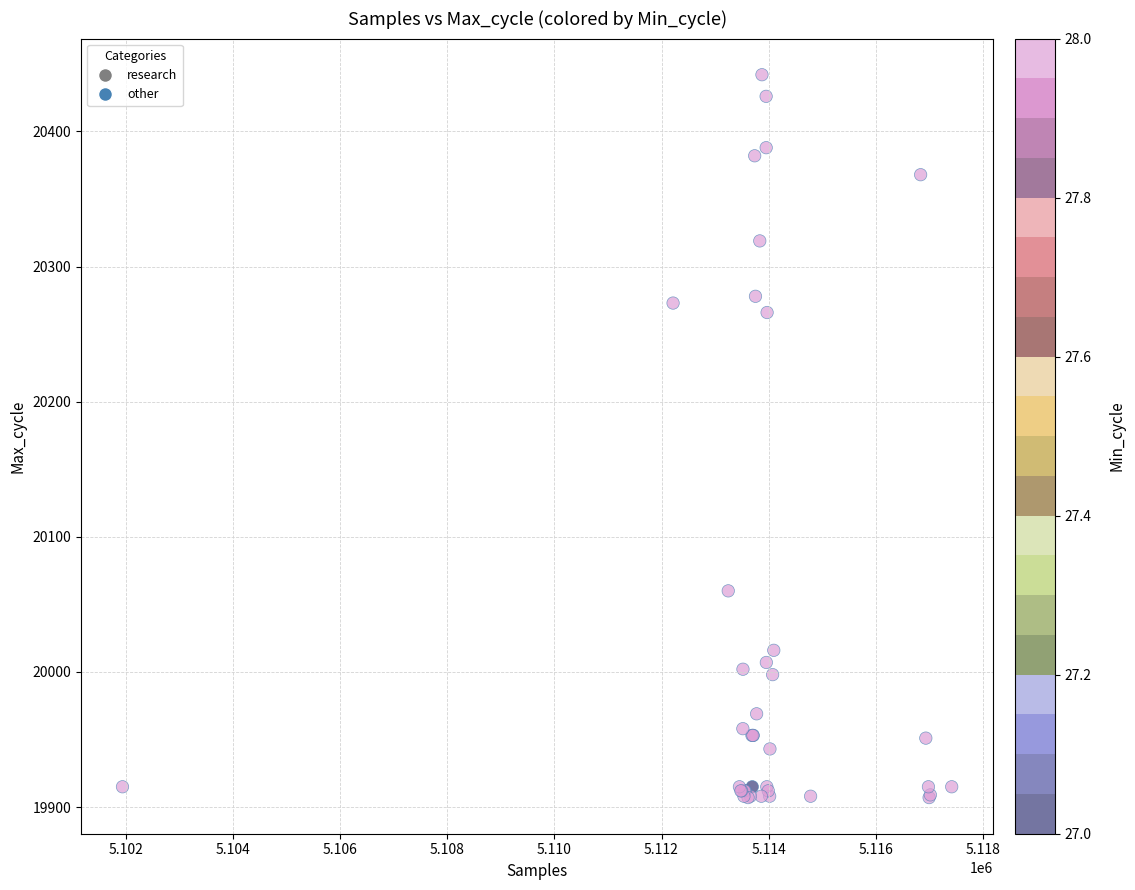

What Y value in the scatter plot is closest to 20174?

20266